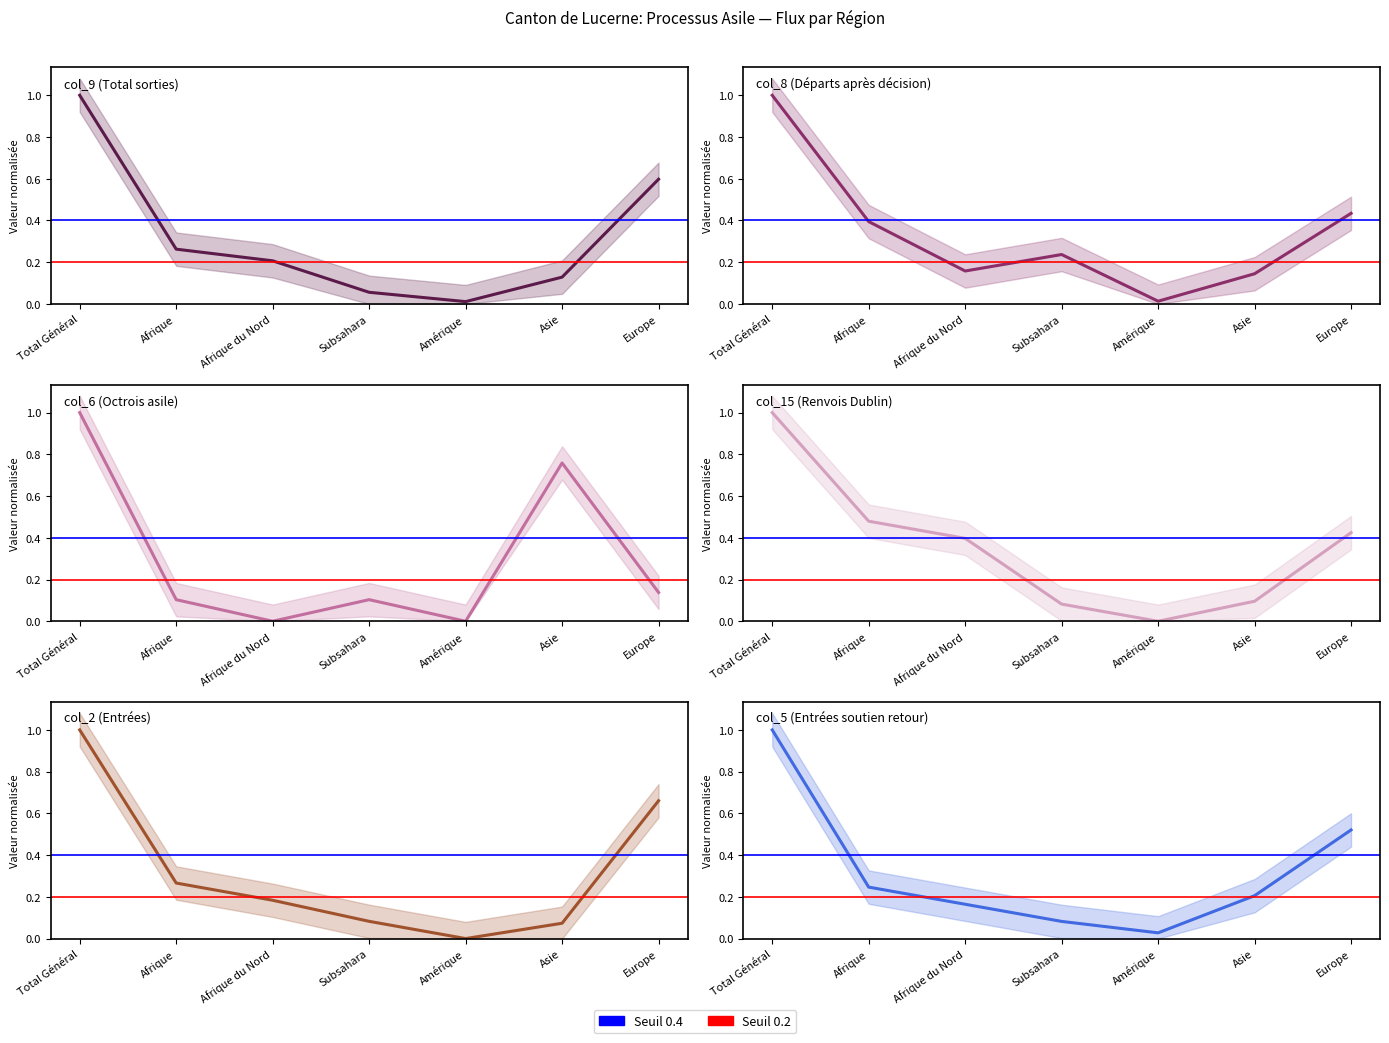

Which category has the lowest value across all series?

Afrique du Nord